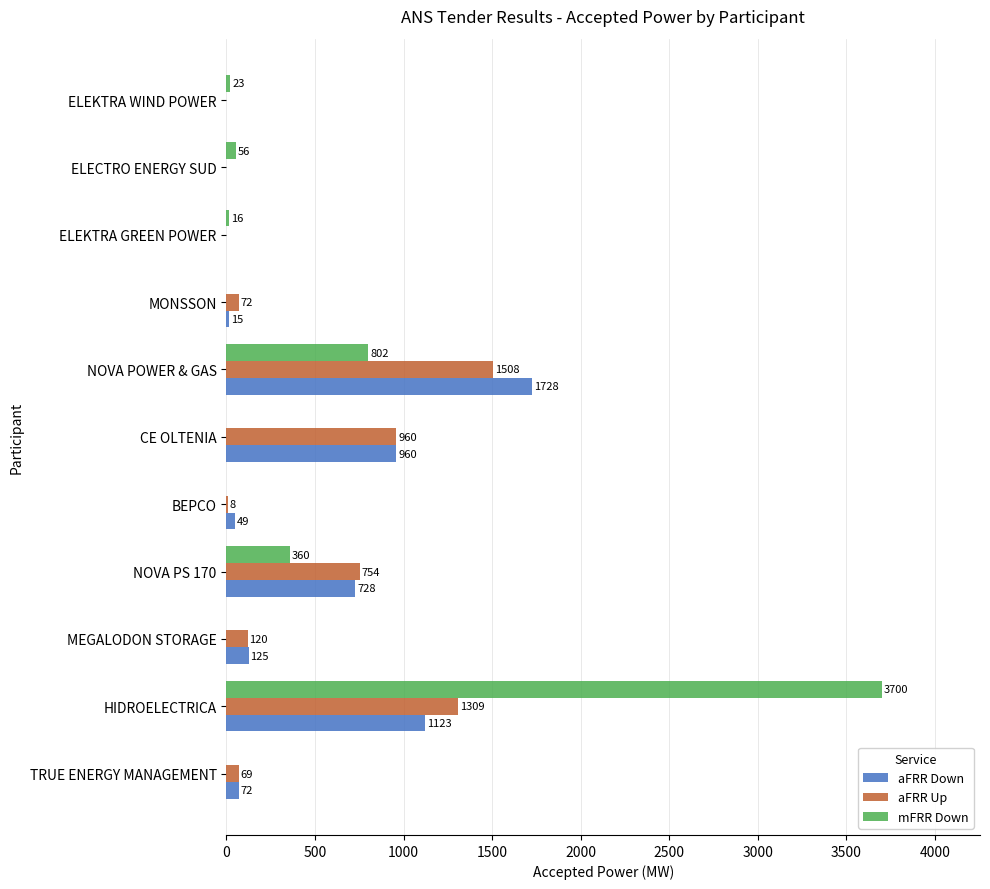

Which series has the largest total across all categories?

mFRR Down